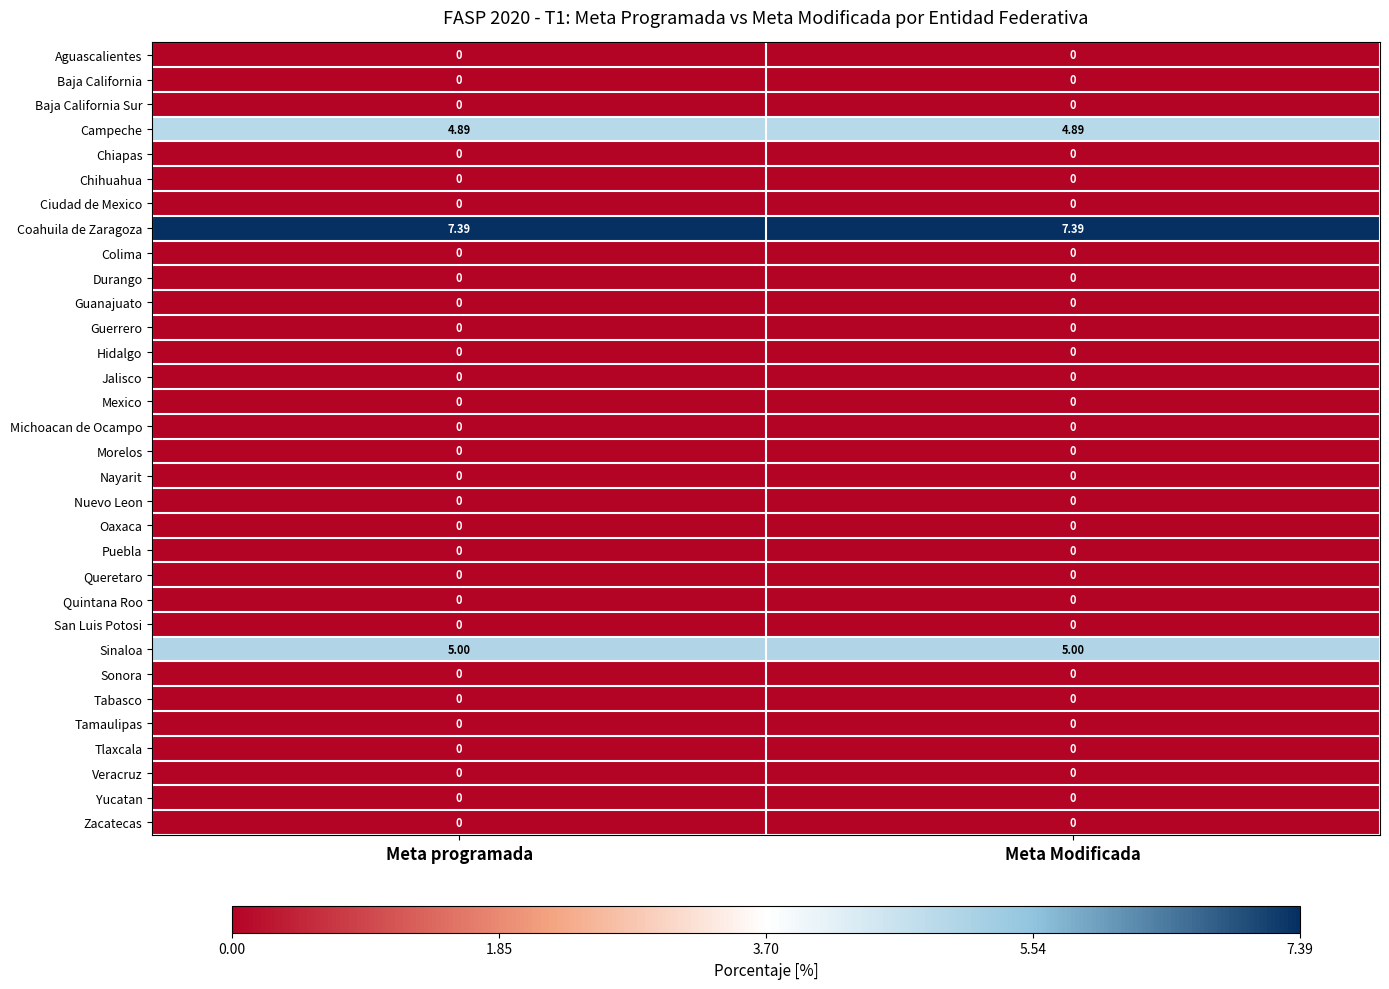

Between Meta programada and Meta Modificada, which is larger?

Meta programada